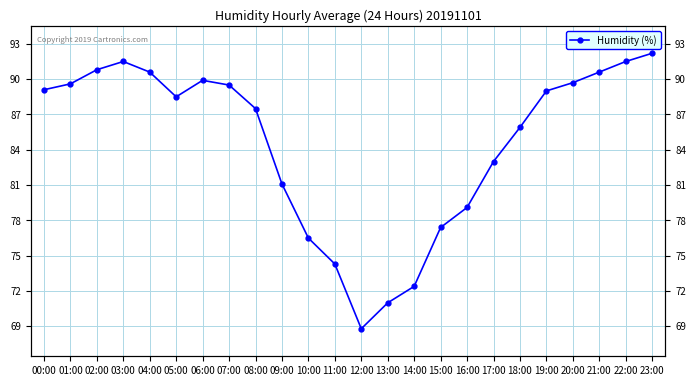

Which label corresponds to the largest value in the chart?

23:00